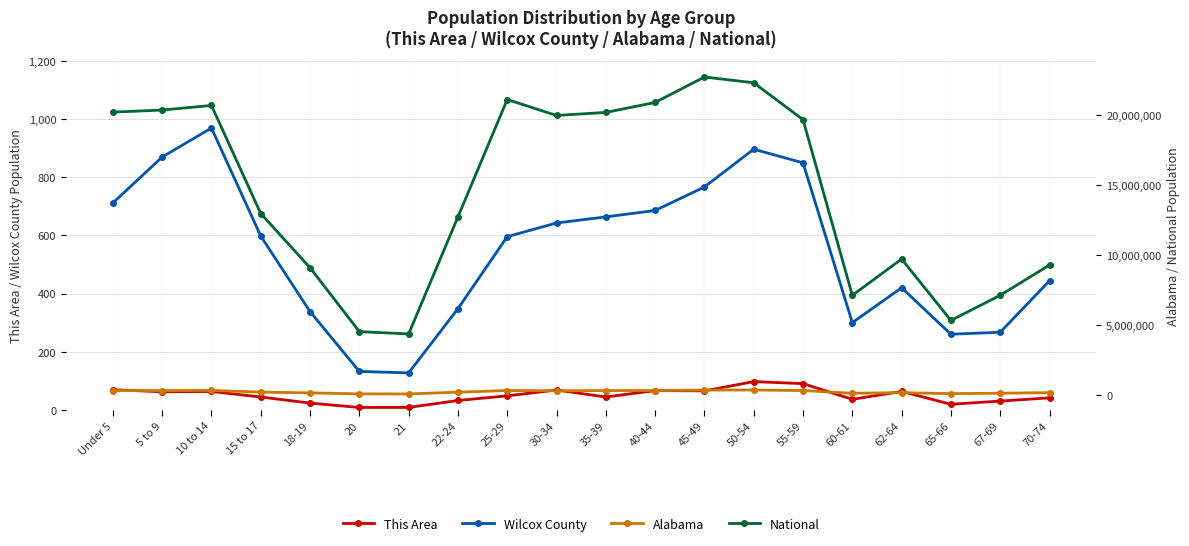

Does the chart display data point markers on the line(s)?

Yes